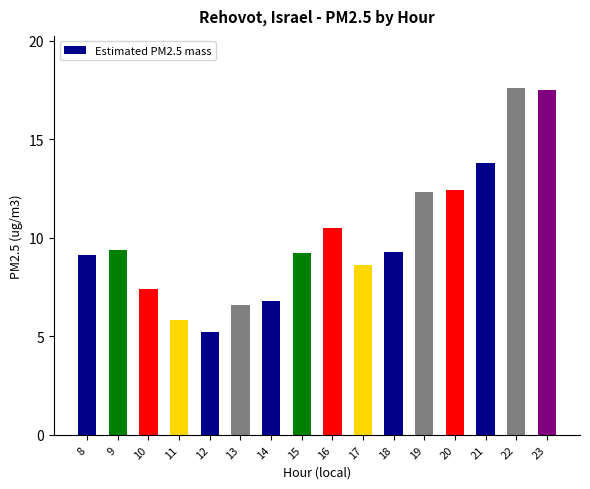

Reading left to right, list all the values displayed in this chart.

9.1	9.4	7.4	5.8	5.2	6.6	6.8	9.2	10.5	8.6	9.3	12.3	12.4	13.8	17.6	17.5